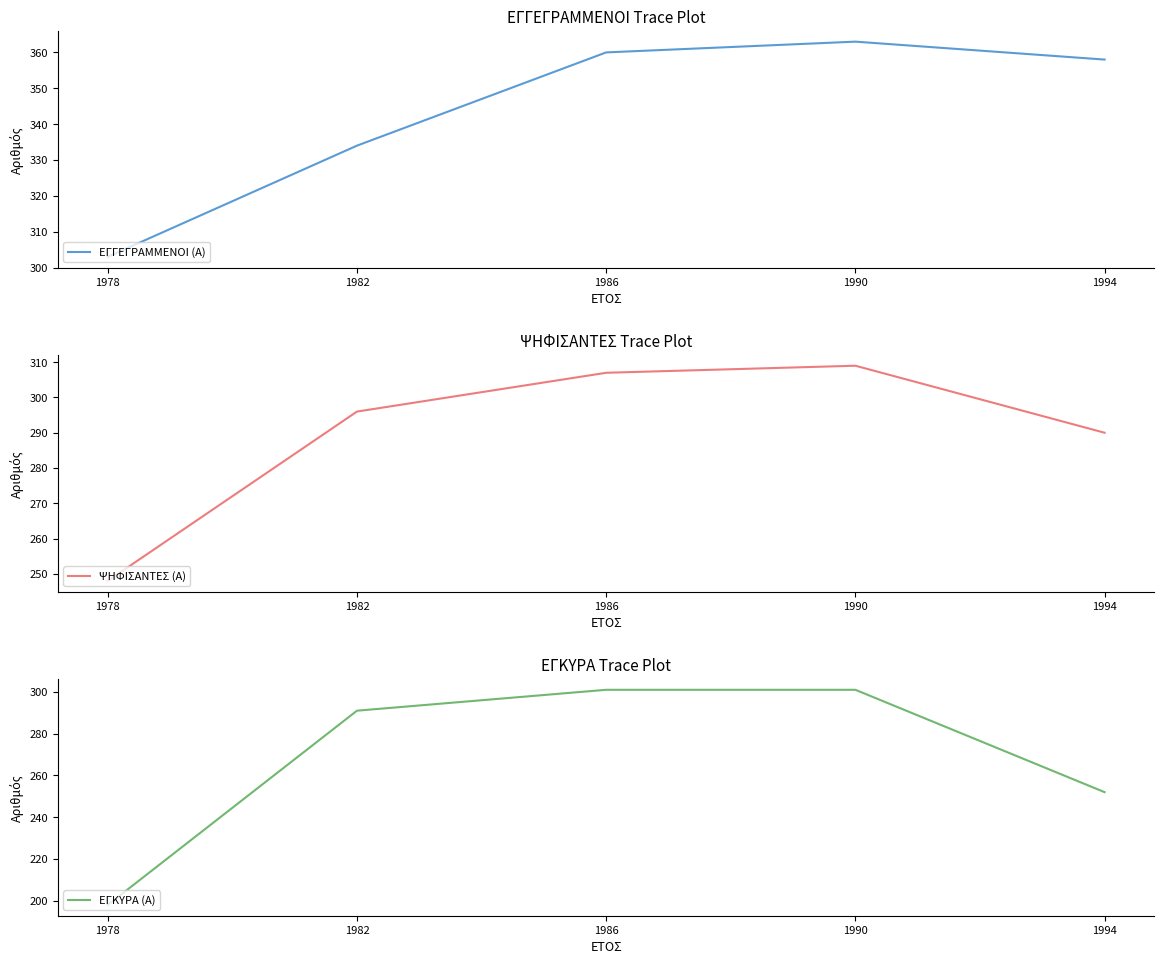

What are all the series names shown in the legend?

ΕΓΓΕΓΡΑΜΜΕΝΟΙ (Α), ΨΗΦΙΣΑΝΤΕΣ (Α), ΕΓΚΥΡΑ (Α)